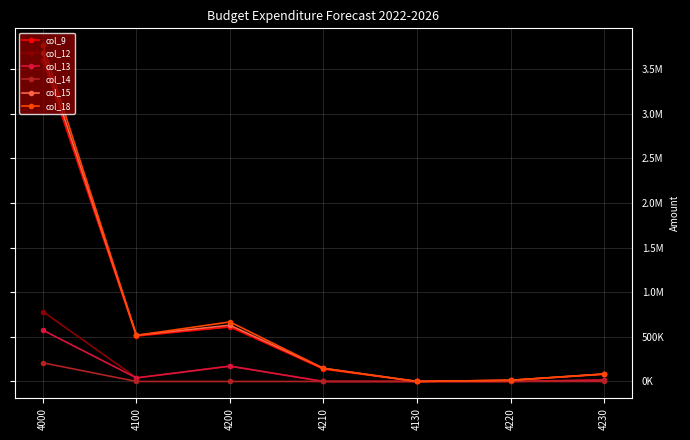

What are all the series names shown in the legend?

col_9, col_12, col_13, col_14, col_15, col_18